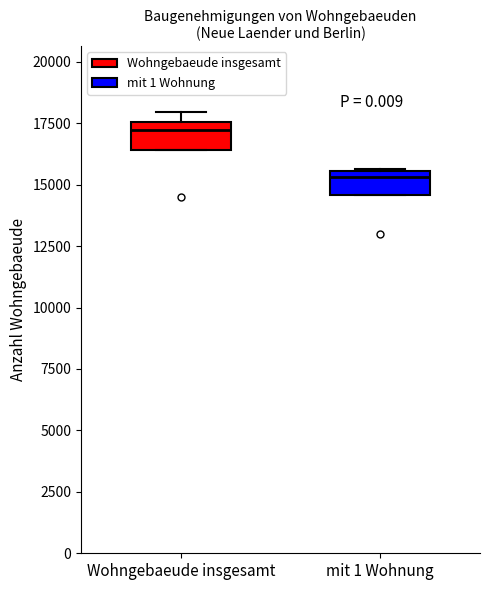

Where does the median line of the box for Wohngebaeude insgesamt sit on the y-axis? The values are not printed on the chart, so give them approximately, as read against the axis.

17000